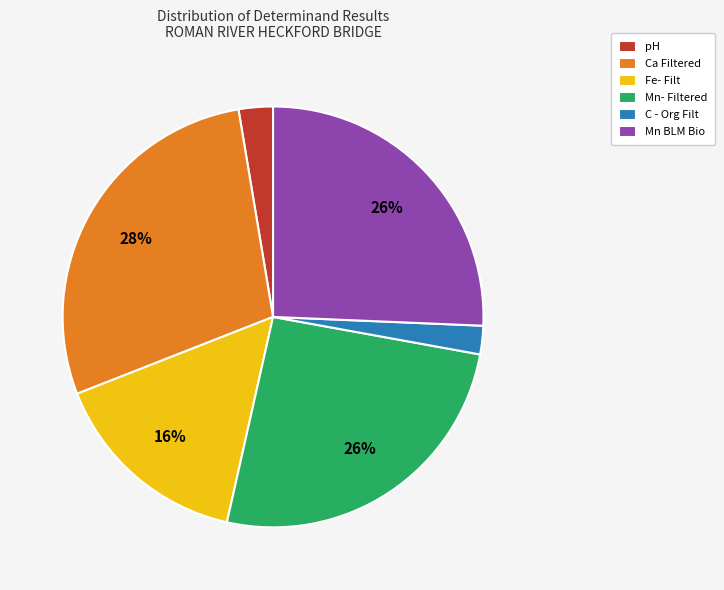

Which has a higher value, Mn BLM Bio or pH?

Mn BLM Bio